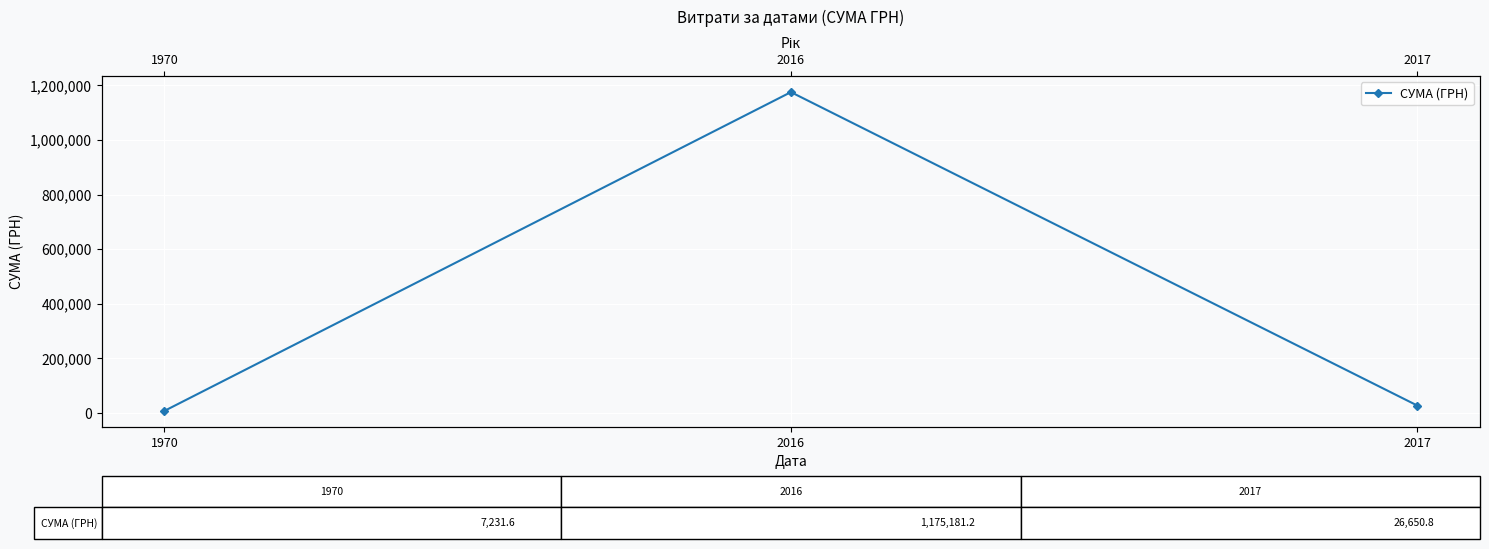

Approximately how many times larger is the value at 2016 compared to 1970?

162.5